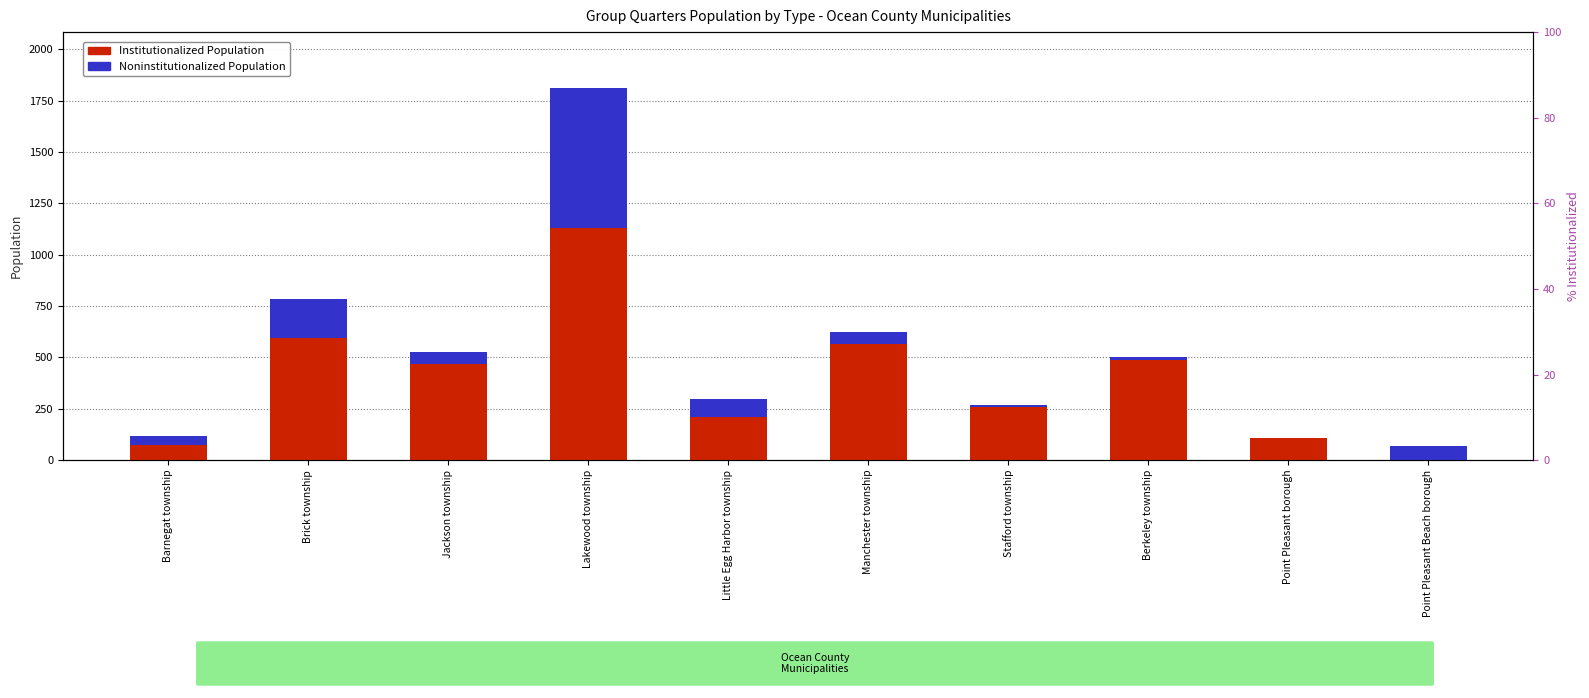

Reading right to left, extract all data points from this chart.

Institutionalized Population: 0	107	488	258	564	212	1128	467	596	73
Noninstitutionalized Population: 67	0	13	10	62	85	684	61	189	46